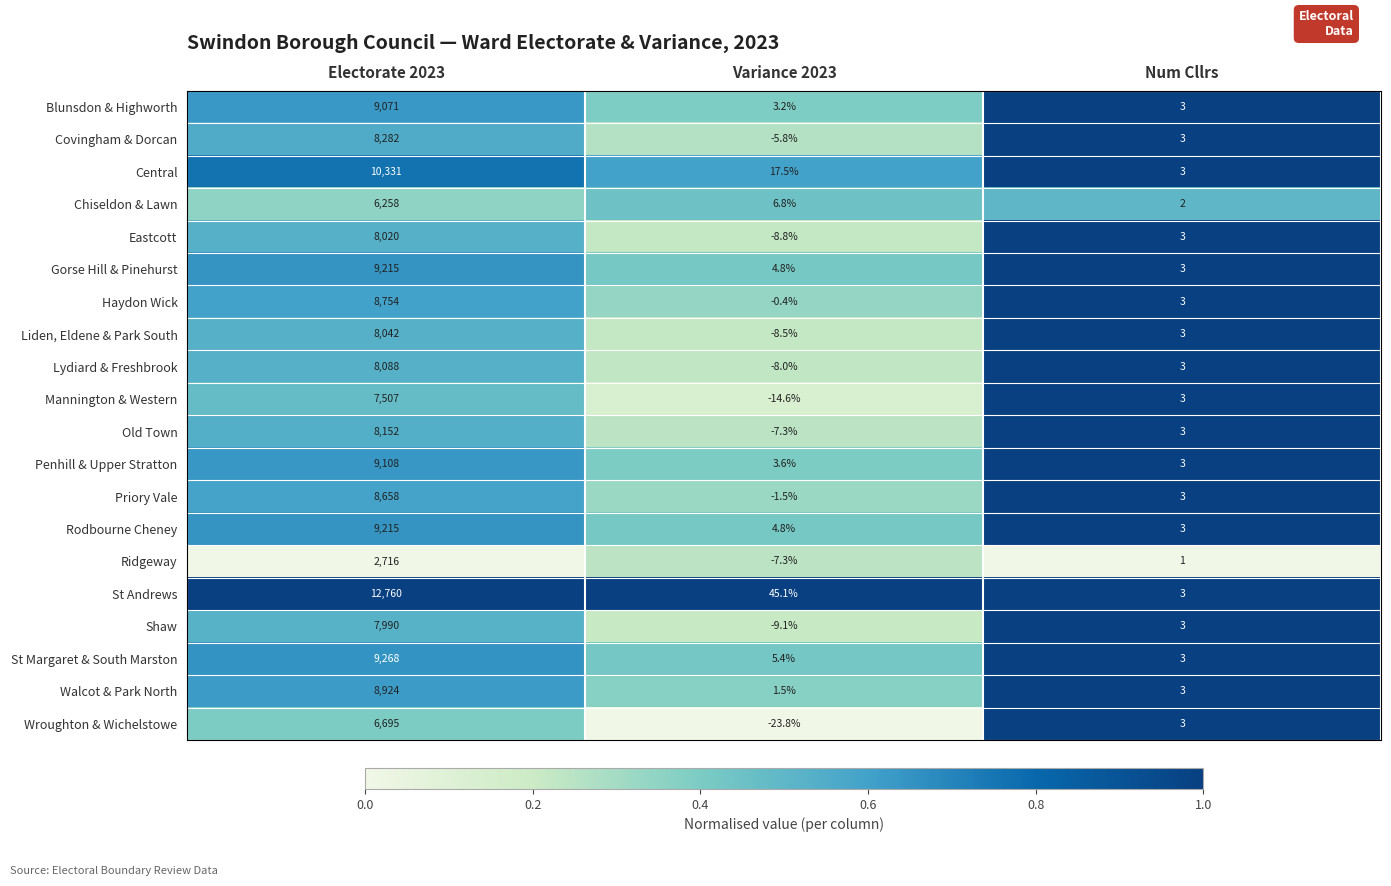

What is the total value across all series at Variance 2023?

-2.4